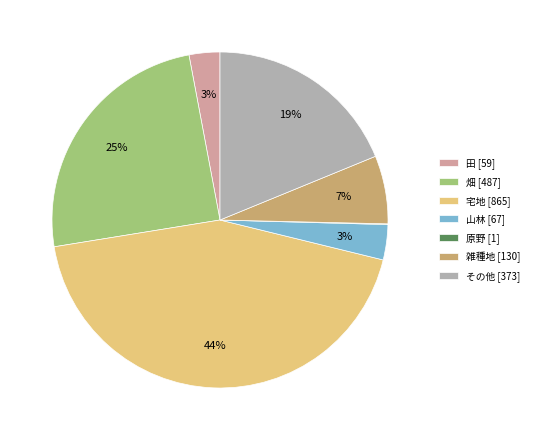

True or false: 雑種地 accounts for 18% of the total.

False